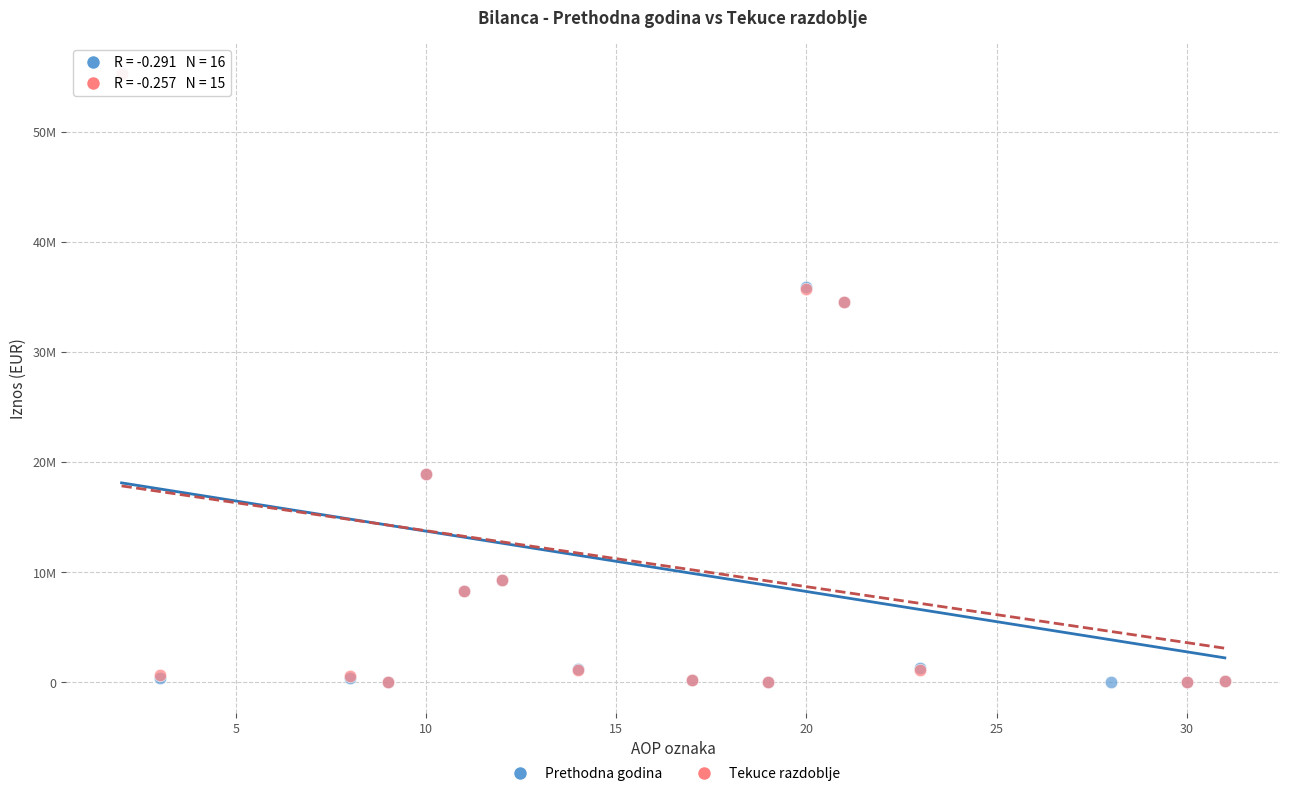

What are all the series names shown in the legend?

Prethodna godina, Tekuce razdoblje